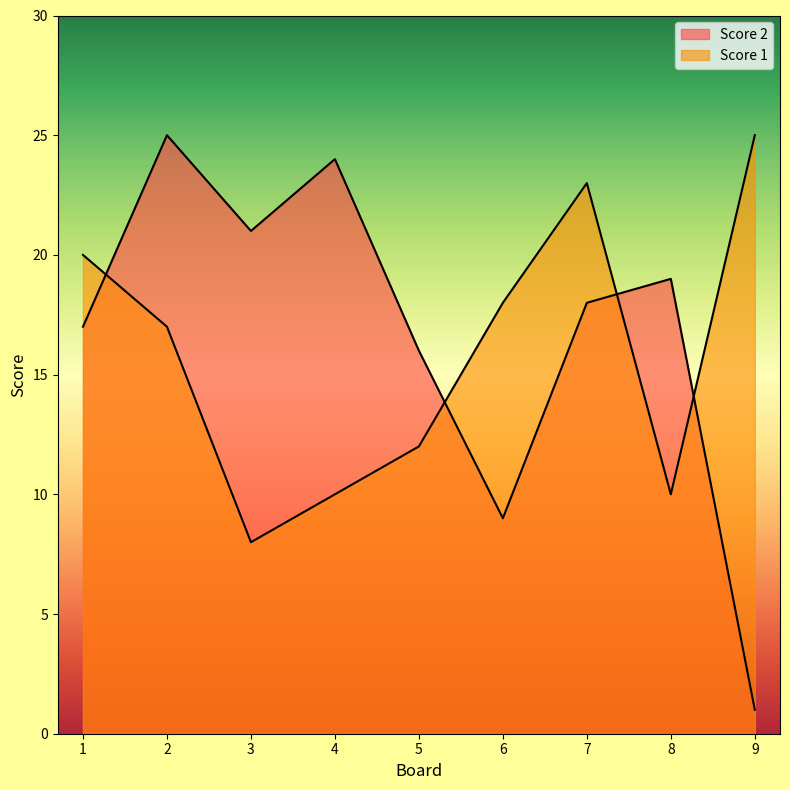

What is the difference between the highest and lowest values at 2?

8